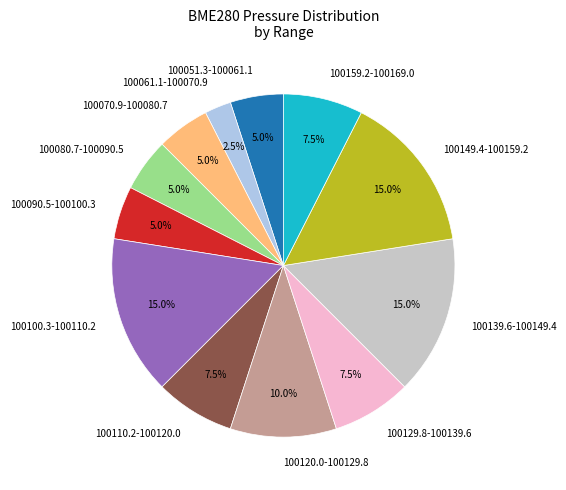

What is the ratio of the value at 100090.5-100100.3 to the value at 100149.4-100159.2?

0.3